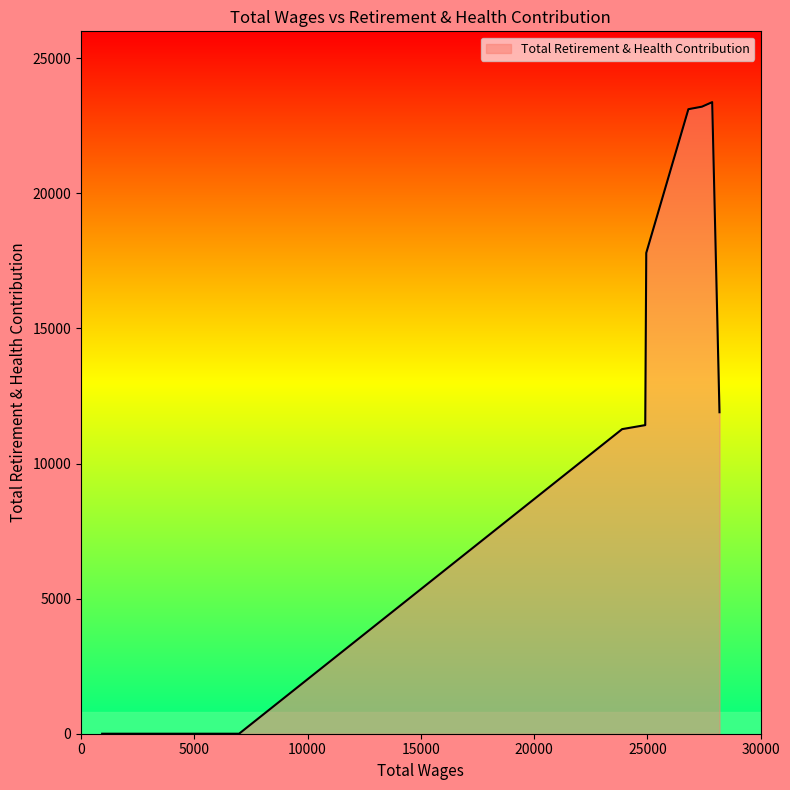

What is the maximum value shown in the chart?

23379